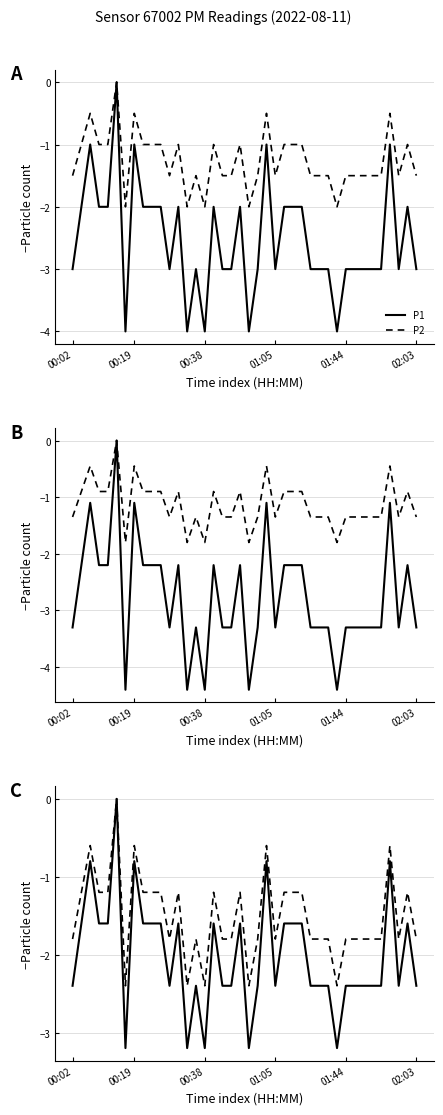

At which category does P1 reach its first local valley?

6